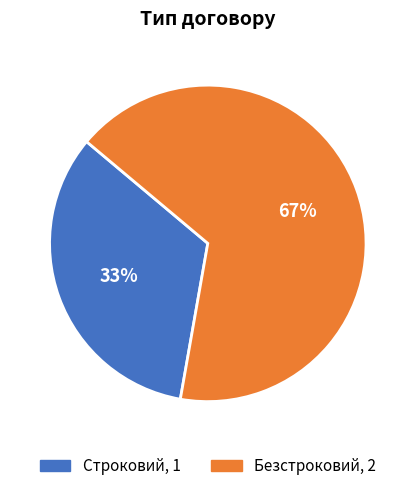

What is the largest slice in the pie chart?

Безстроковий